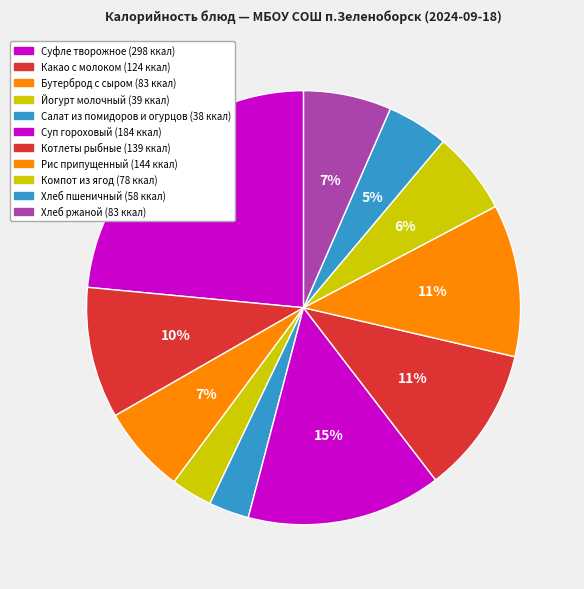

To the nearest percent, what is the difference between the largest and smallest slice percentages?

21%